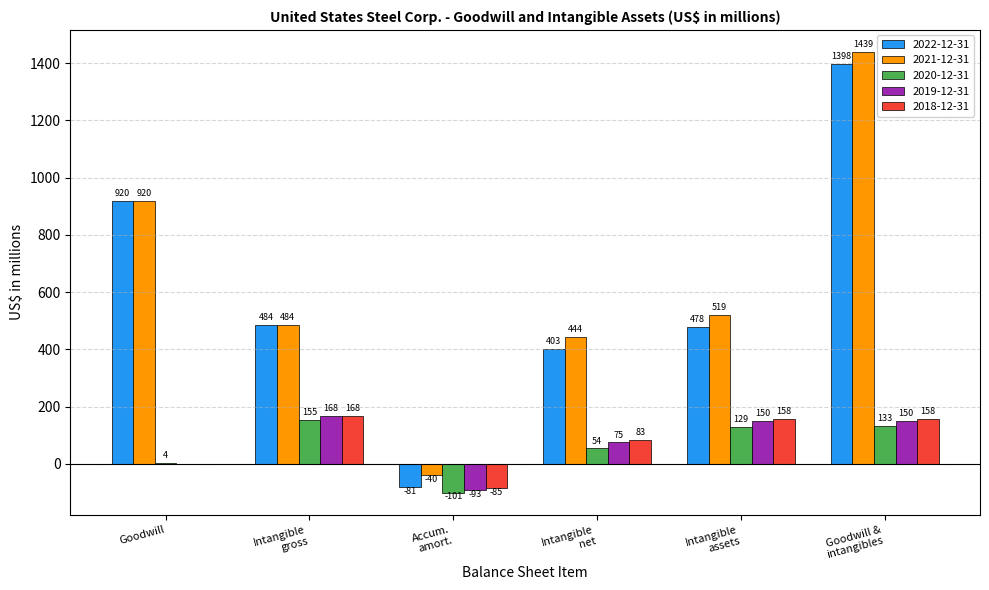

At which label does 2022-12-31 first exceed 484?

Goodwill